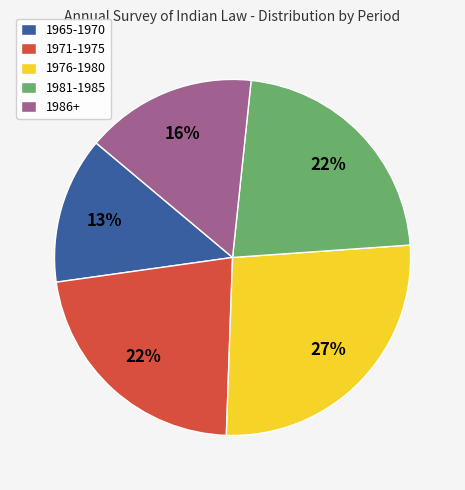

Is there any slice that represents more than half of the pie?

No